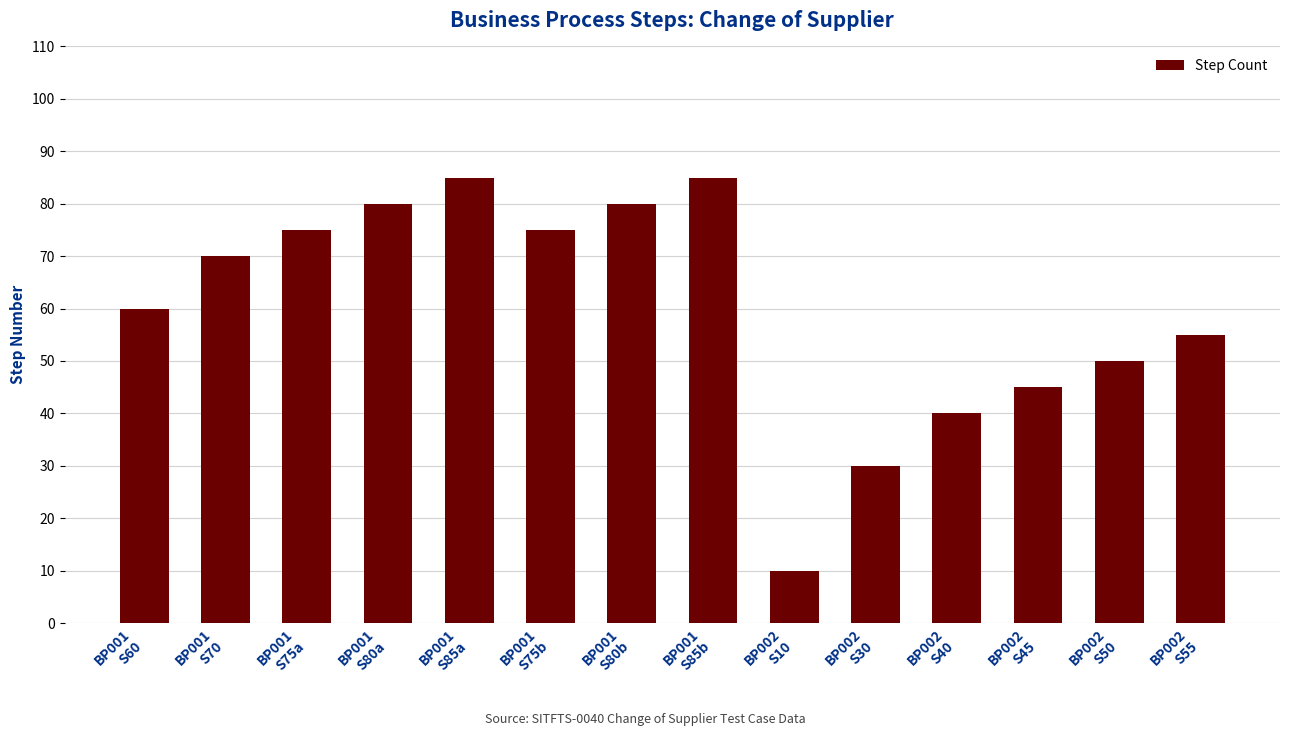

What is the difference between the maximum and minimum values?

75